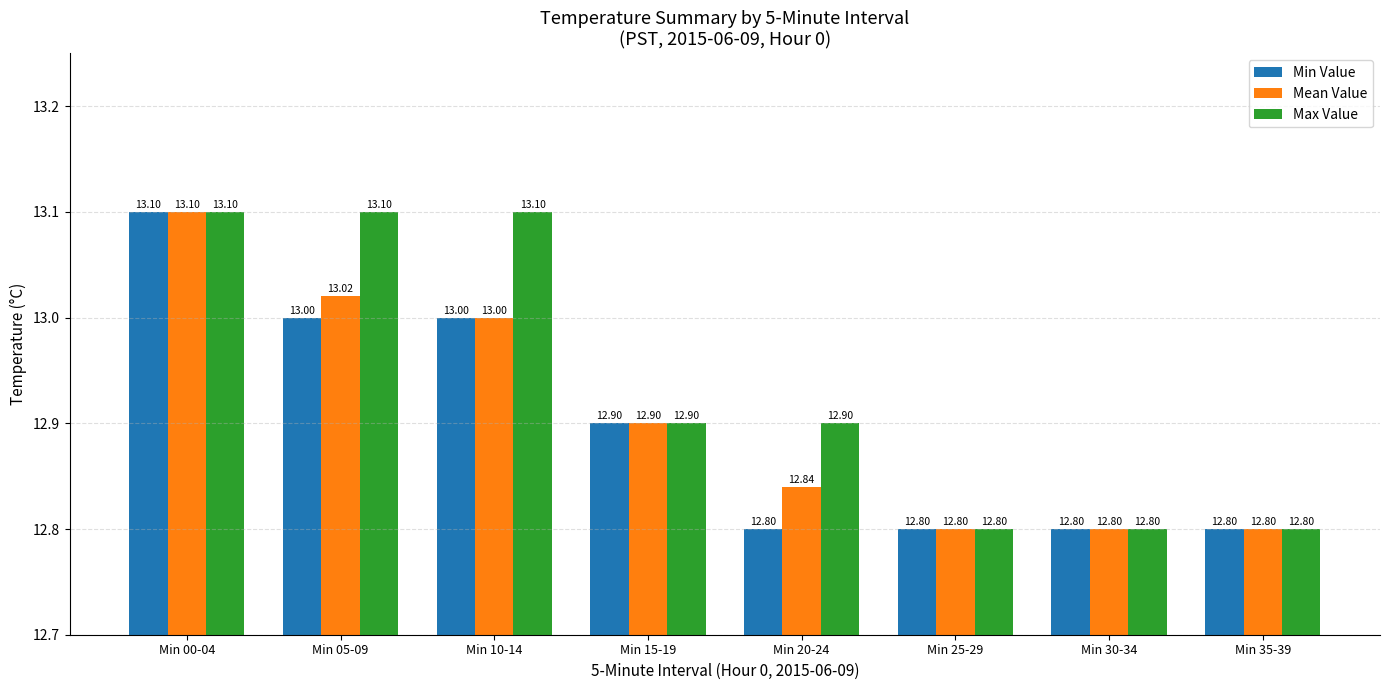

What is the approximate value of Min Value at Min 35-39?

12.8